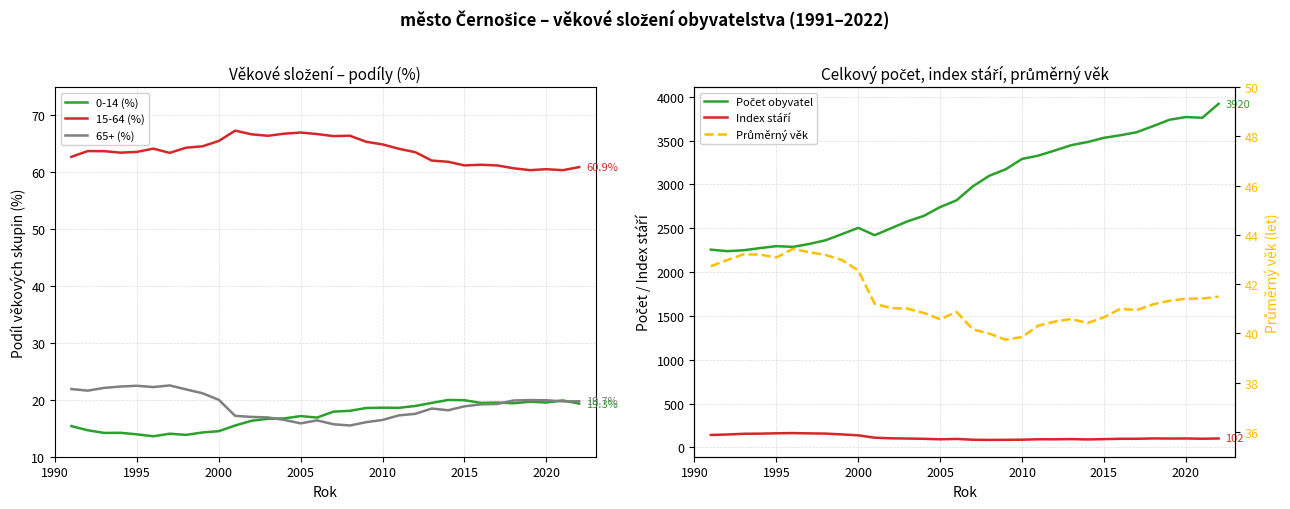

True or false: Počet obyvatel and 0-14 (%) cross at least once.

False